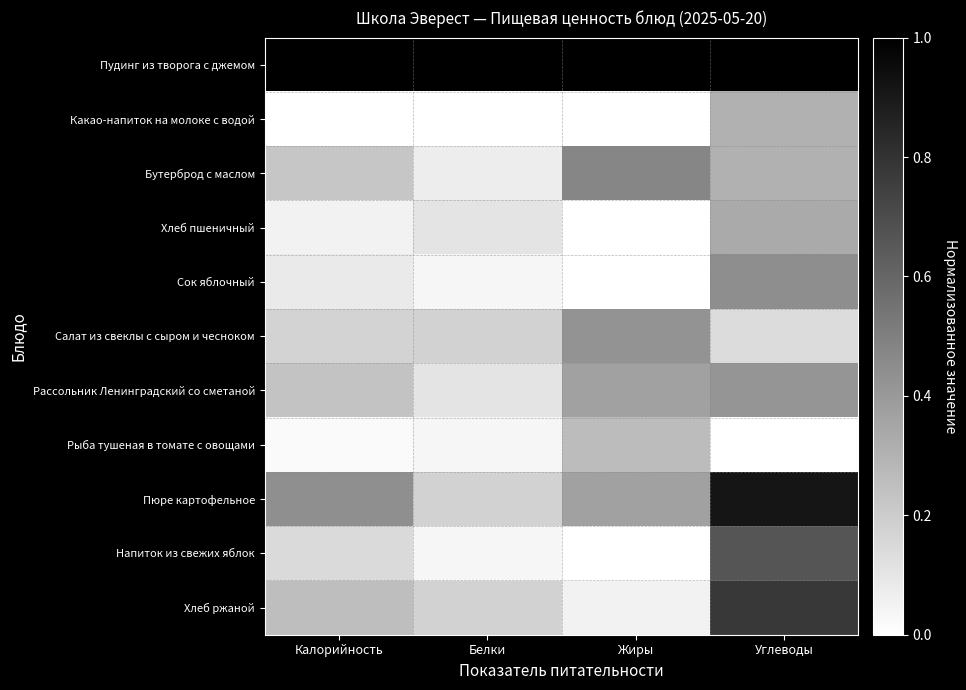

Rank the series by their maximum value, from lowest to highest.

Рыба тушеная в томате с овощами, Какао-напиток на молоке с водой, Хлеб пшеничный, Рассольник Ленинградский со сметаной, Салат из свеклы с сыром и чесноком, Сок яблочный, Бутерброд с маслом, Напиток из свежих яблок, Хлеб ржаной, Пюре картофельное, Пудинг из творога с джемом